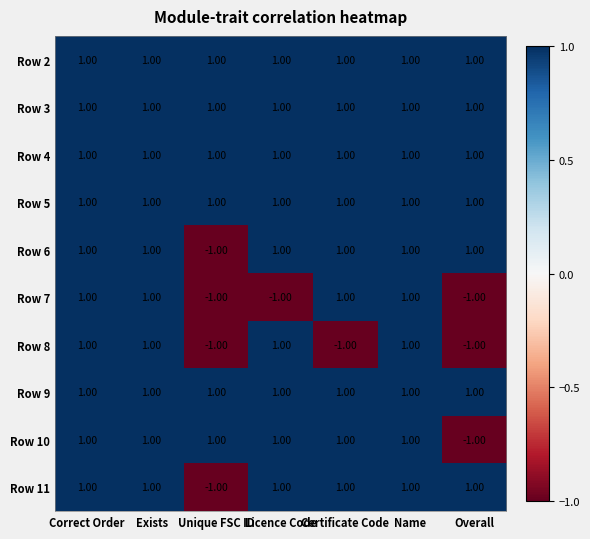

Between Correct Order and Certificate Code, which series saw the biggest shift?

Row 8